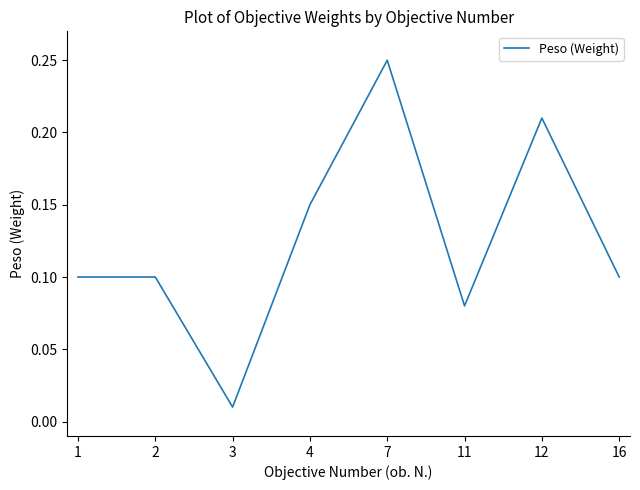

True or false: there are more than 1 points higher than both neighbors.

True